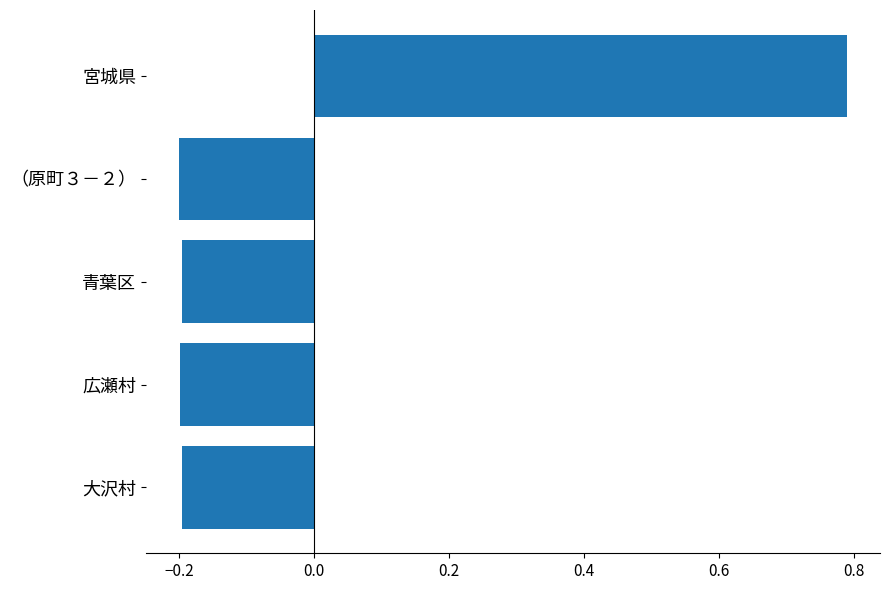

What is the difference between the maximum and minimum values?

1.0